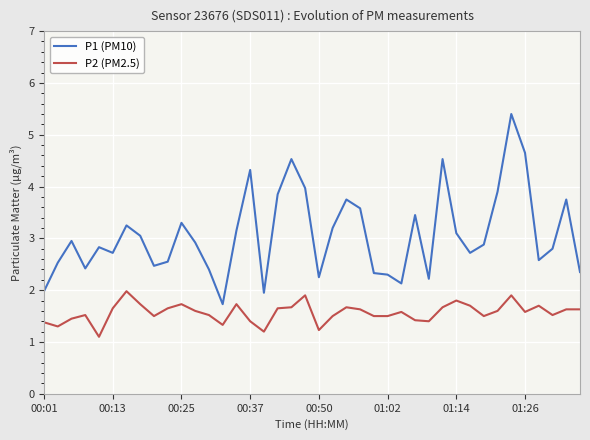

Rank the series by their average value, from lowest to highest.

P2 (PM2.5), P1 (PM10)